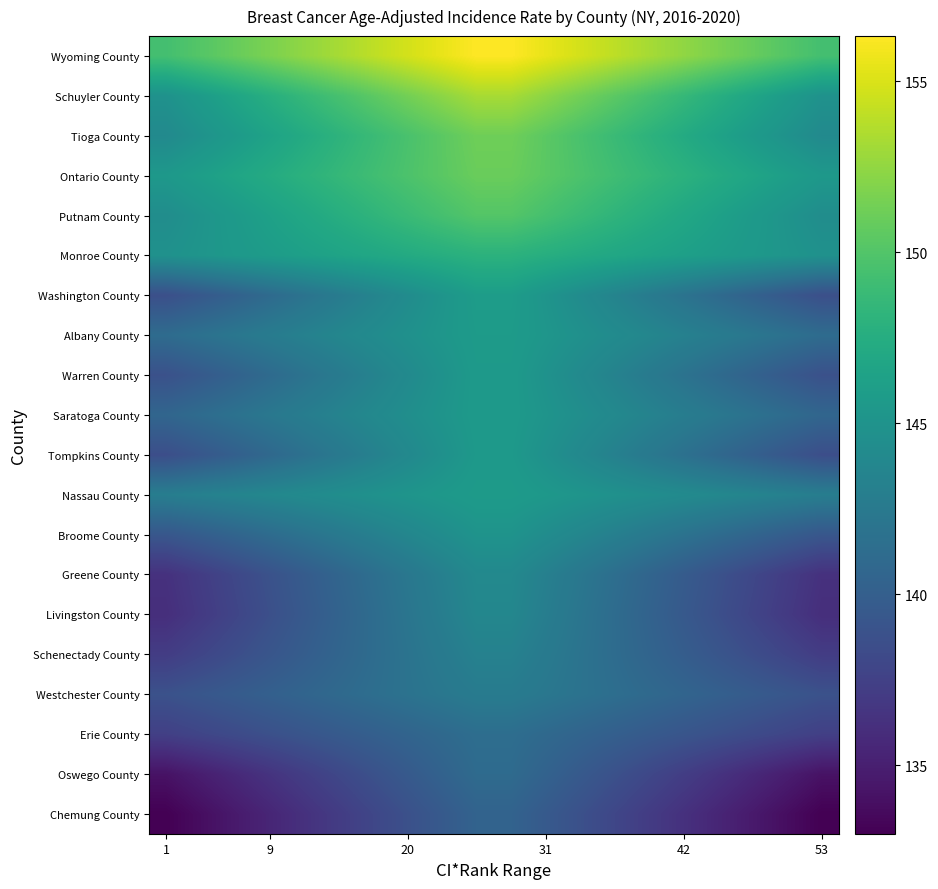

At how many categories does at least one series exceed 144?

20